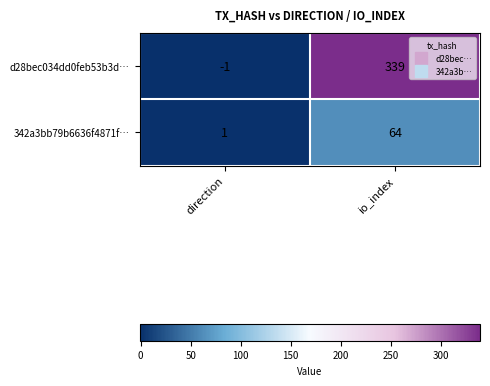

Is it true that d28bec034dd0feb53b3d… equals 604 at io_index?

False